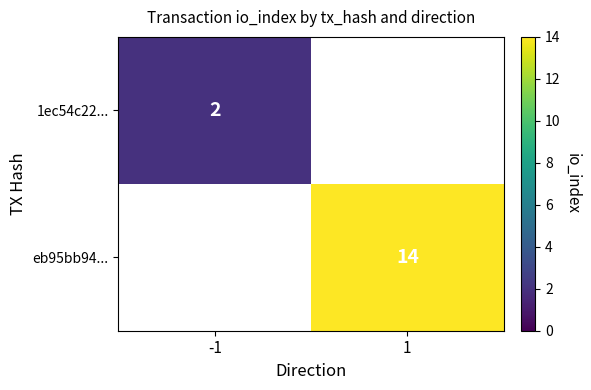

Is it true that 1ec54c22... equals 3 at -1?

False